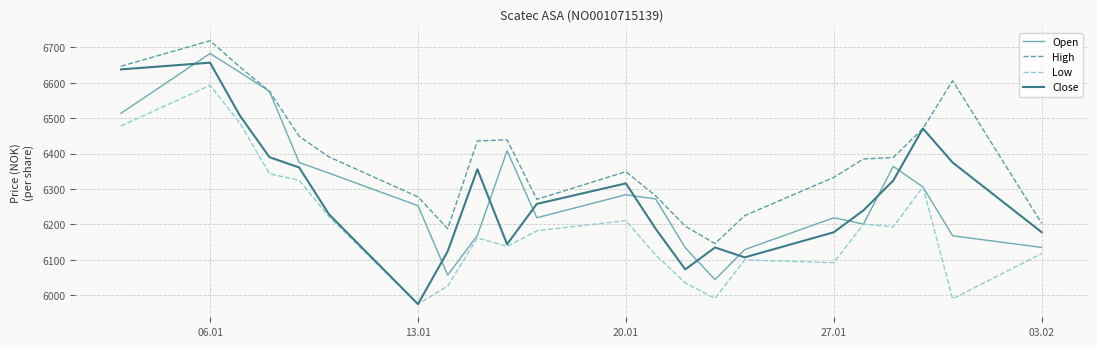

Which series has the widest spread of values?

Close